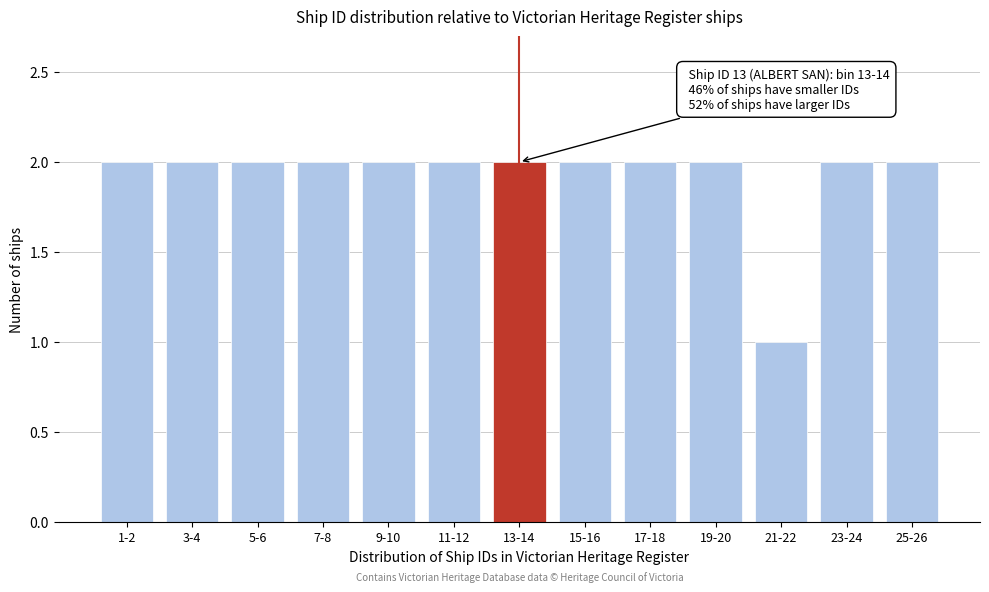

Reading right to left, extract all data points from this chart.

25-26=2	23-24=2	21-22=1	19-20=2	17-18=2	15-16=2	13-14=2	11-12=2	9-10=2	7-8=2	5-6=2	3-4=2	1-2=2